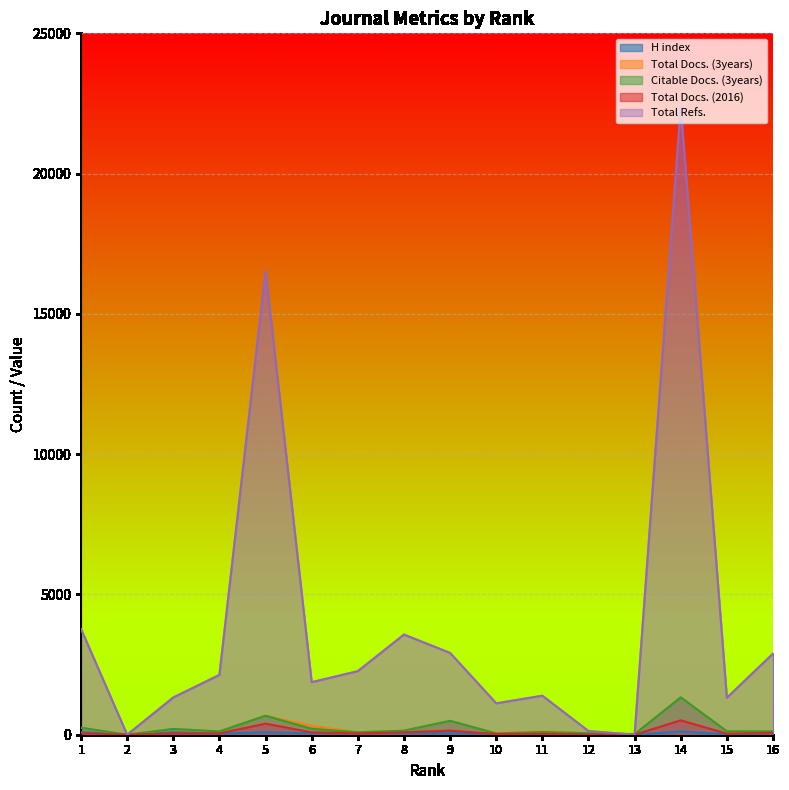

What is the sum of all Total Docs. (2016) values?

1582